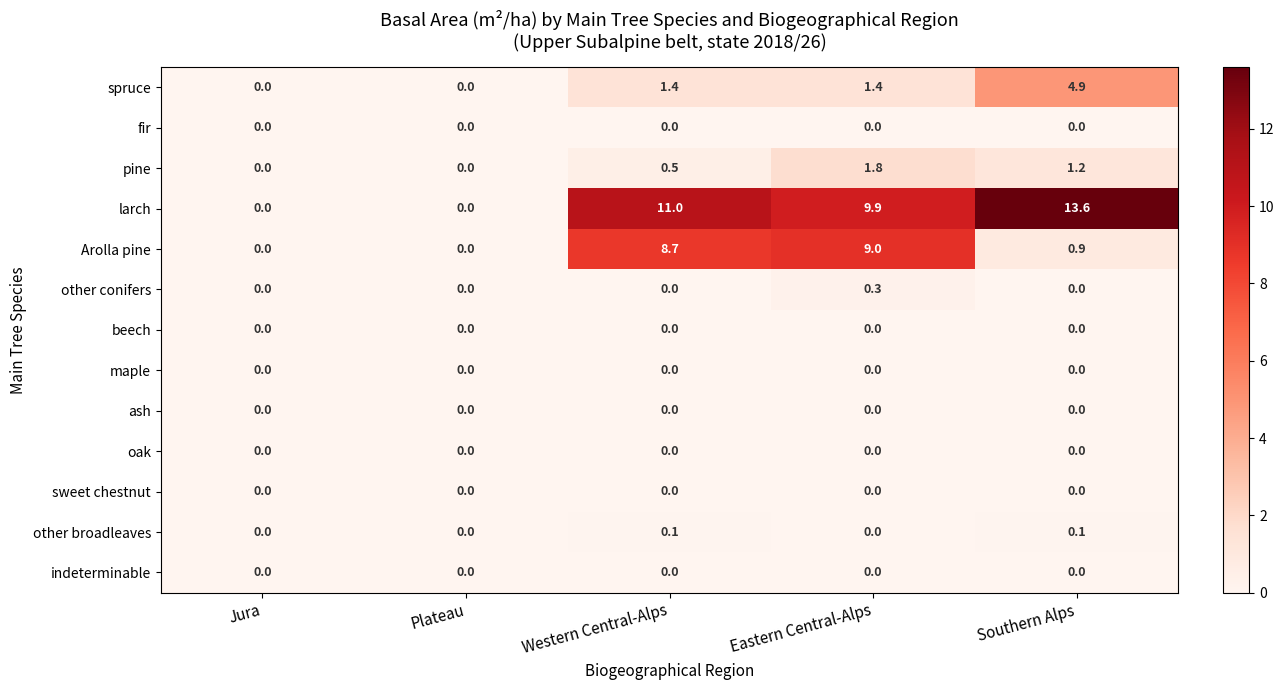

Count the number of categories in the chart.

5